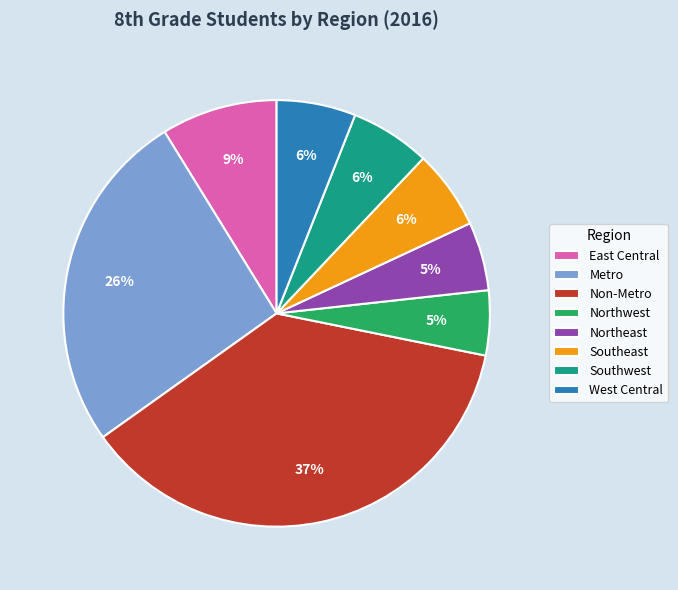

Do West Central and East Central together represent more than half of the pie?

No